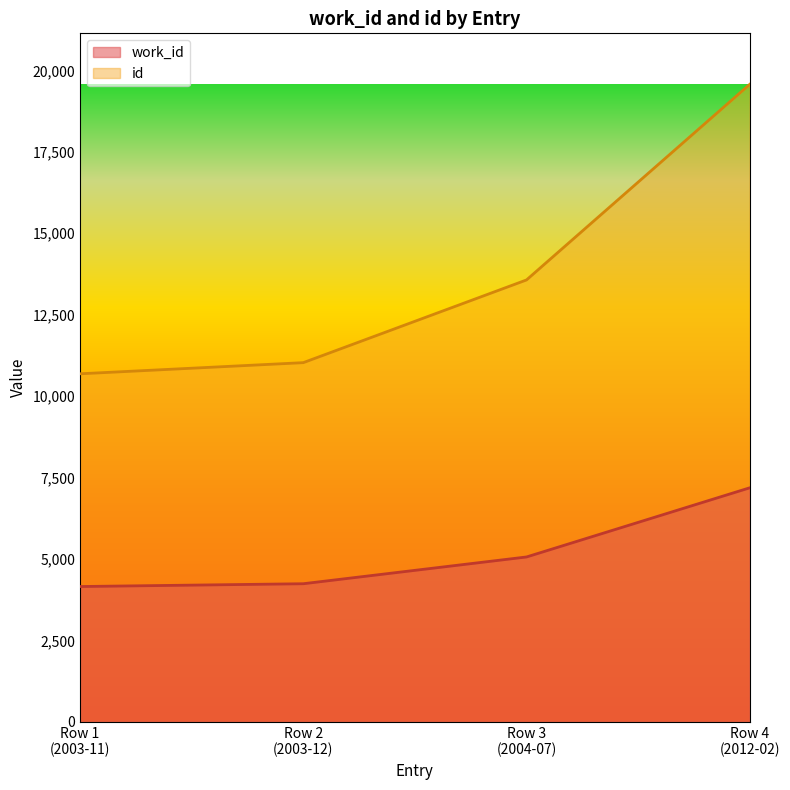

What is the maximum value shown in the chart?

19573